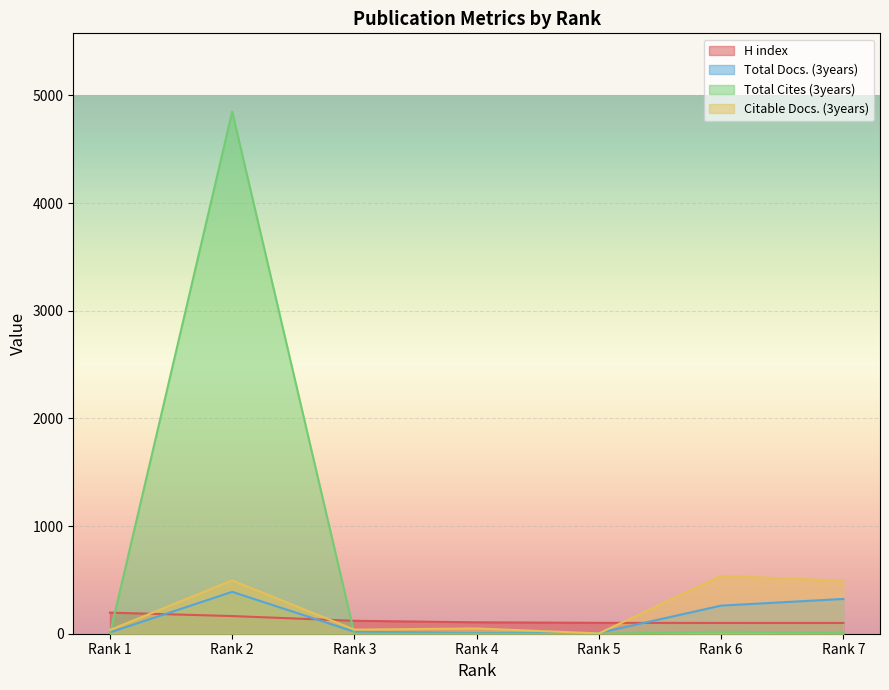

Reading left to right, what are all the values shown in this chart?

H index: 196	164	120	106	101	100	100
Total Docs. (3years): 12	389	18	6	7	261	323
Total Cites (3years): 0	4849	0	0	0	19	8
Citable Docs. (3years): 35	495	38	49	3	537	492